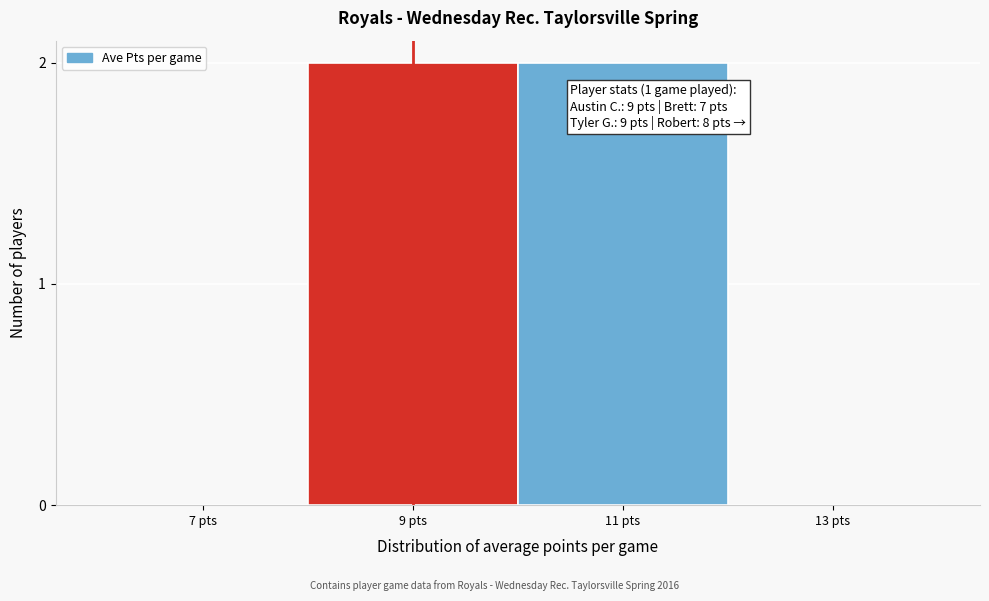

Reading right to left, list all the values displayed in this chart.

13 pts=0	11 pts=2	9 pts=2	7 pts=0